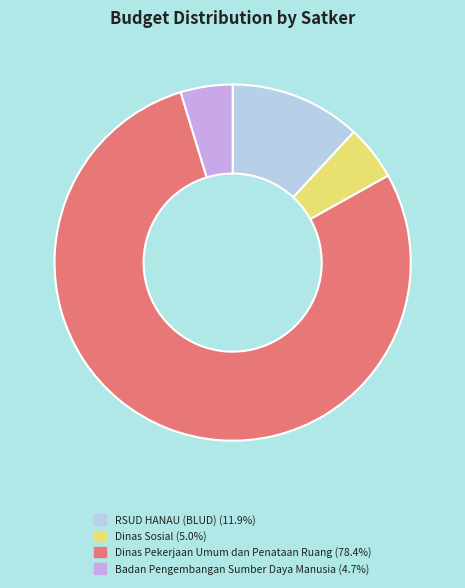

Approximately how many times larger is the value at Dinas Pekerjaan Umum dan Penataan Ruang (78.4%) compared to Dinas Sosial (5.0%)?

15.7